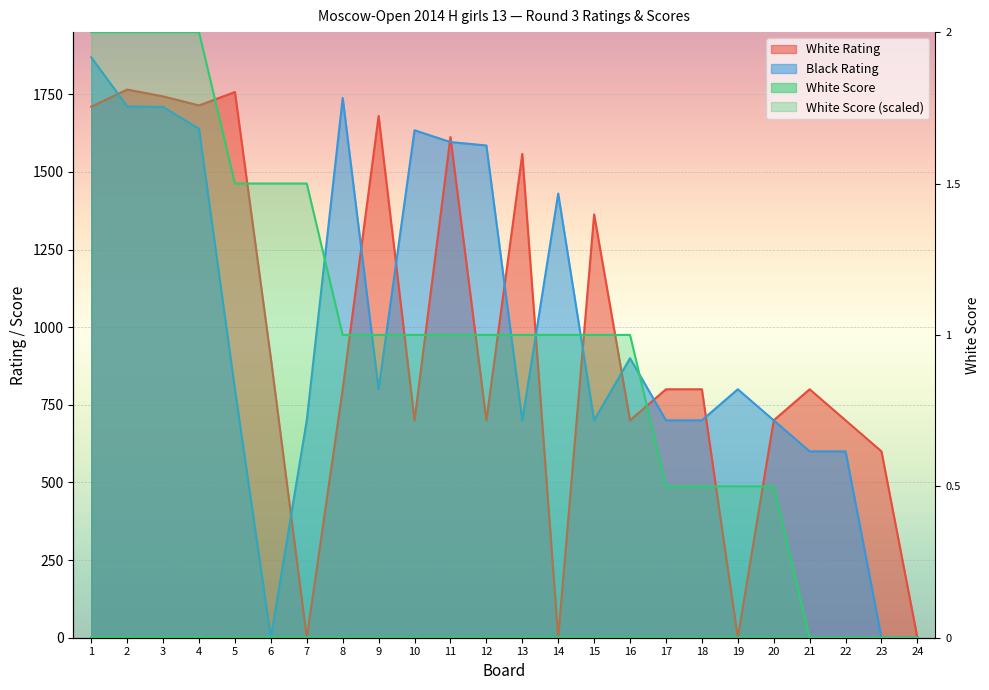

True or false: White Score has more than 1 interior local peaks.

False